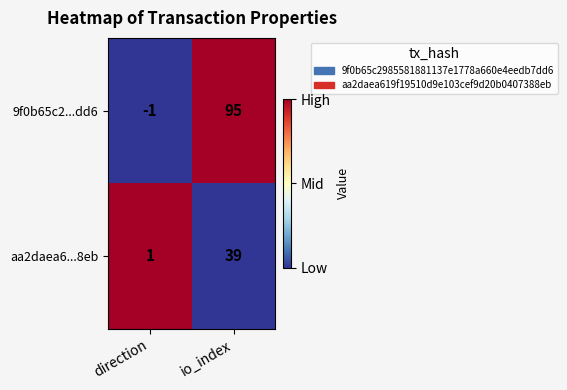

Which series has the largest range (max minus min)?

9f0b65c2...dd6